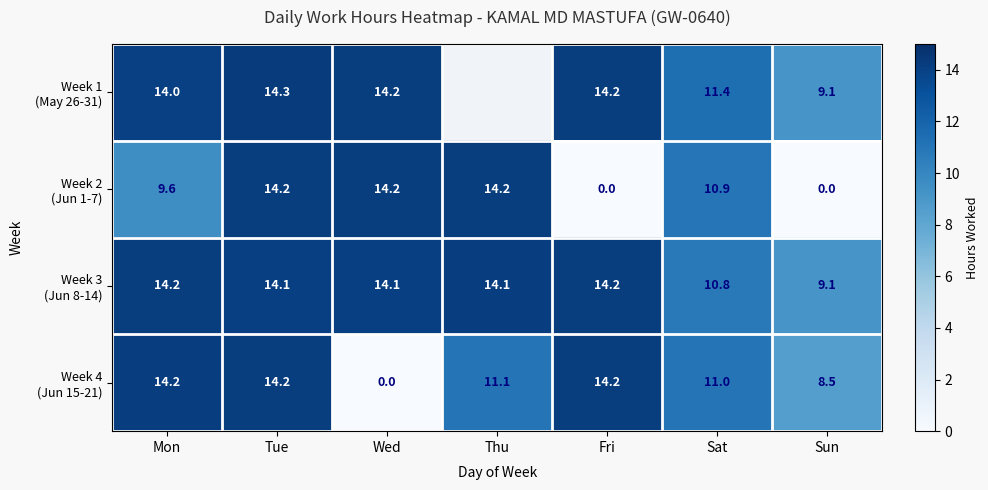

Is it true that Week 4 (Jun 15-21) equals 11.1 at Thu?

True